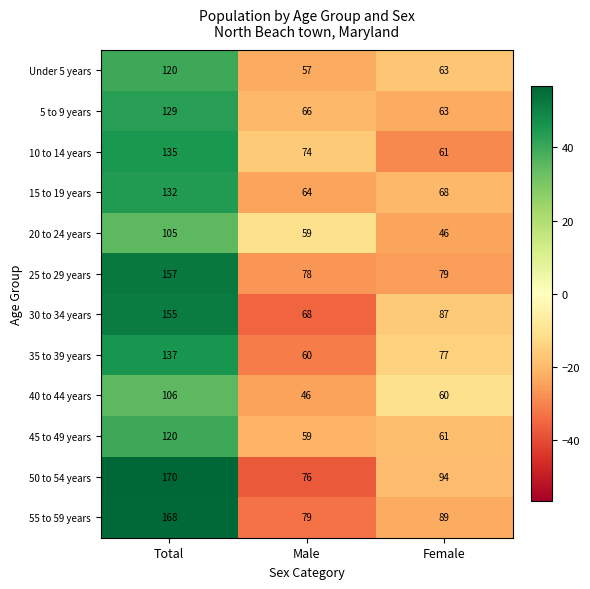

What is the smallest value displayed?

46